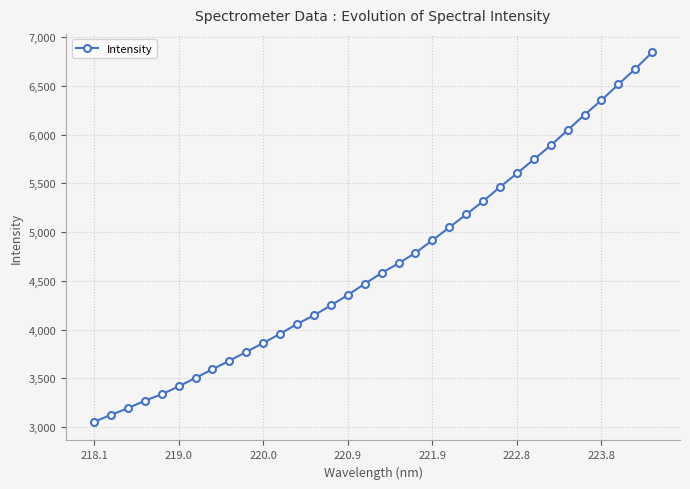

What is the maximum value shown in the chart?

6845.0